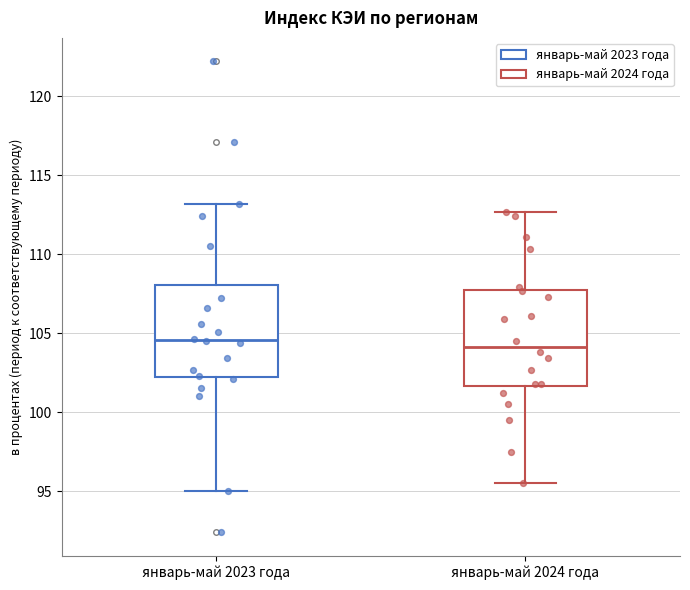

Reading left to right, read every box against the y-axis: the position of its median line, the range the box covers, and the ends of its whiskers. The values are not printed on the chart, so give them approximately, as read against the axis.

январь-май 2023 года: median 104.5, box 102.5 to 108.0, whiskers 95.0 to 113.0
январь-май 2024 года: median 104.0, box 101.5 to 108.0, whiskers 95.5 to 112.5